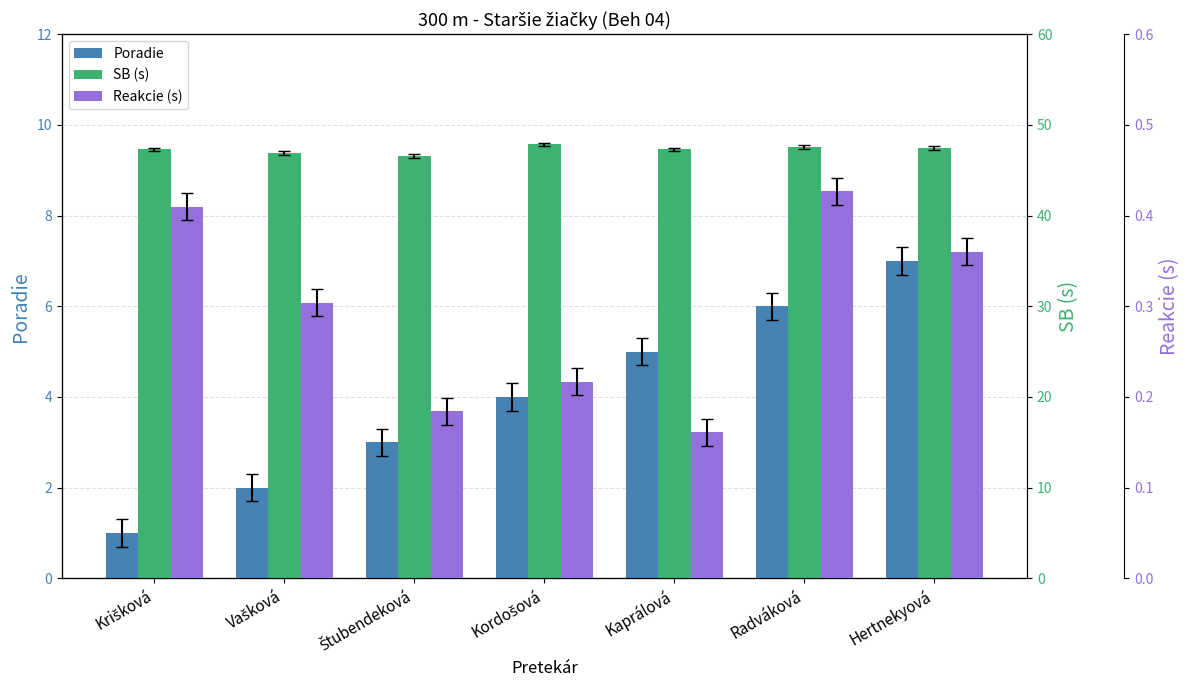

Which series has the widest spread of values?

Poradie